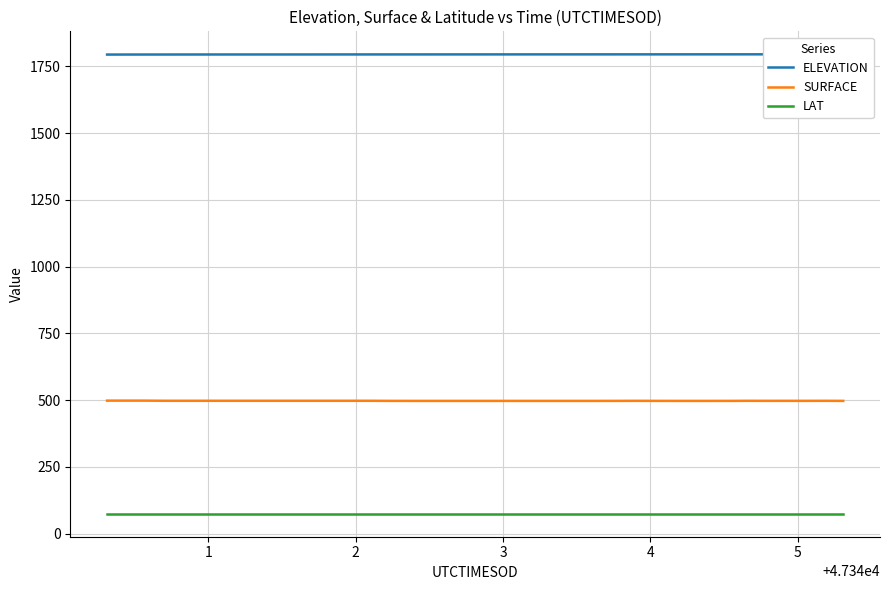

True or false: SURFACE and LAT cross at least once.

False